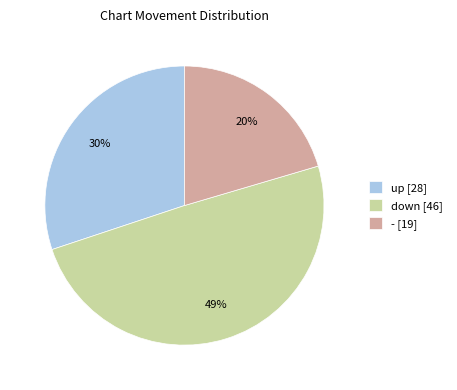

To the nearest percent, what percentage of the pie is -?

20%